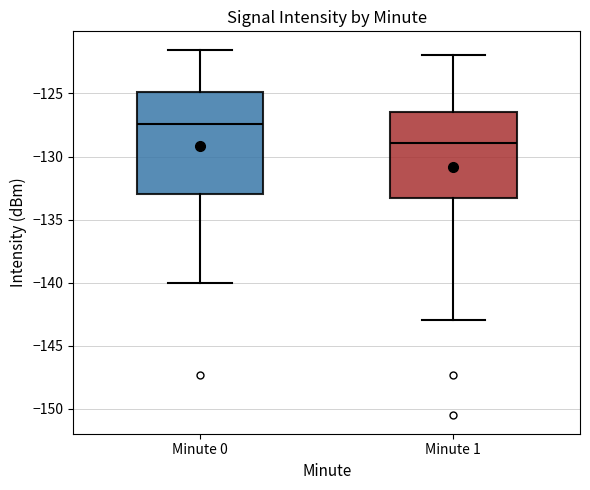

Reading left to right, transcribe this box plot: for each box, give where its median line is, the range the box spans, and where its two whiskers end, as read against the y-axis. The values are not printed on the chart, so give them approximately, as read against the axis.

Minute 0: median -127.5, box -133.0 to -125.0, whiskers -140.0 to -121.5
Minute 1: median -129.0, box -133.5 to -126.5, whiskers -143.0 to -122.0